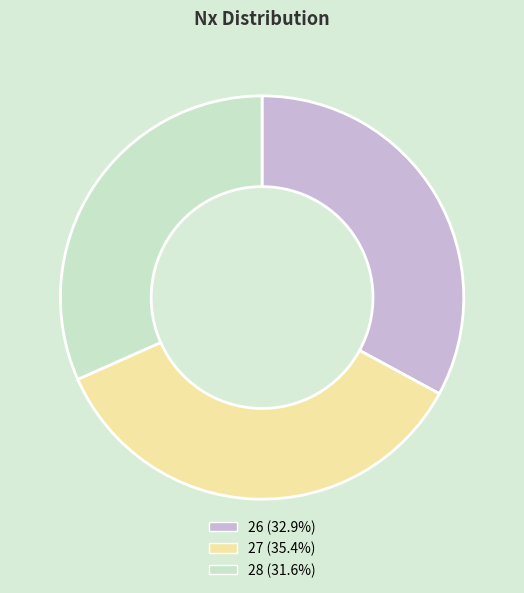

Count the number of slices in the pie.

3